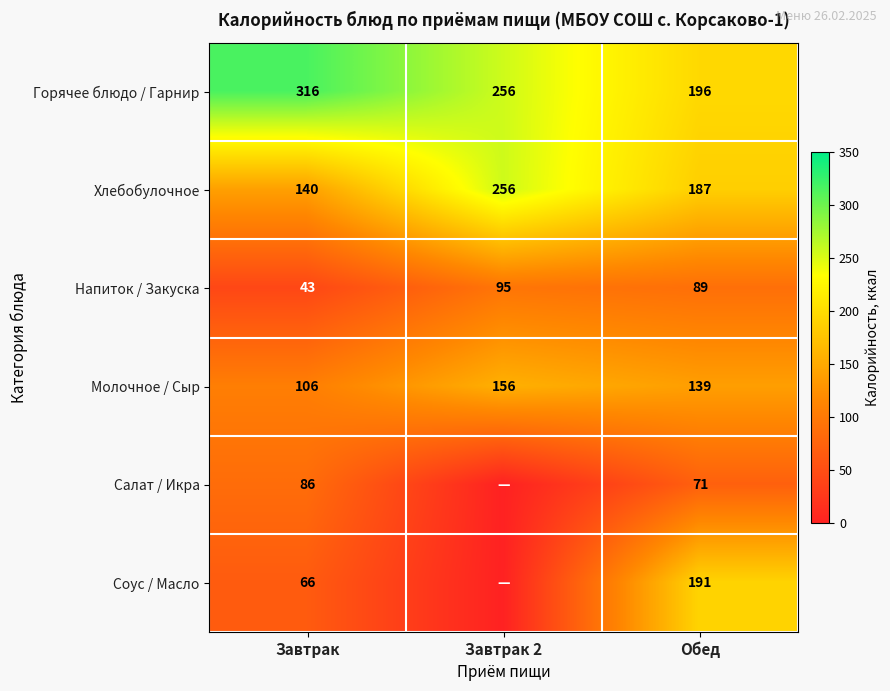

At how many categories does at least one series exceed 136?

3